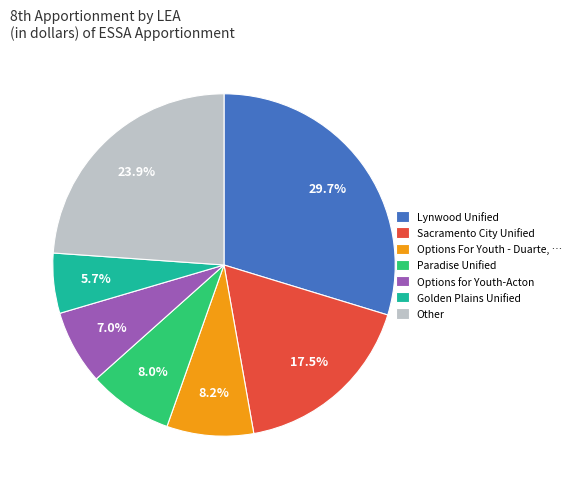

What is the ratio of the value at Other to the value at Golden Plains Unified?

4.2